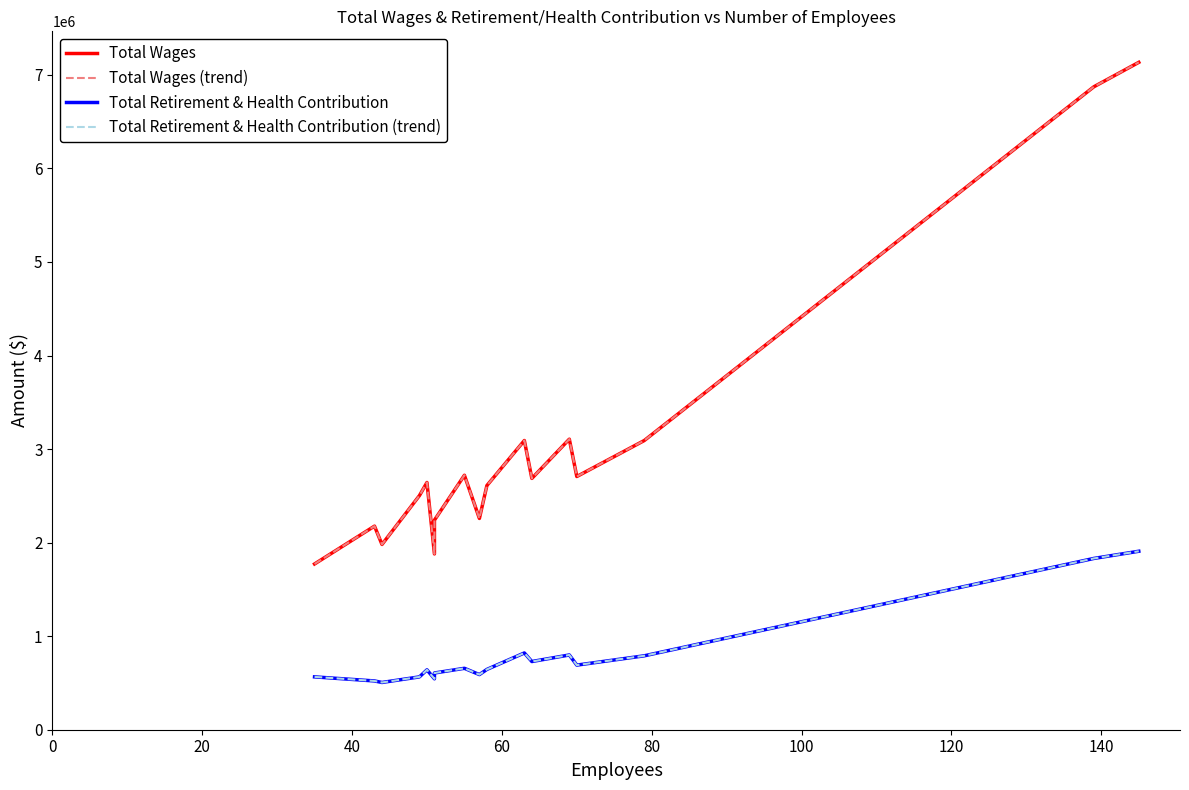

Which series has the widest spread of values?

Total Wages